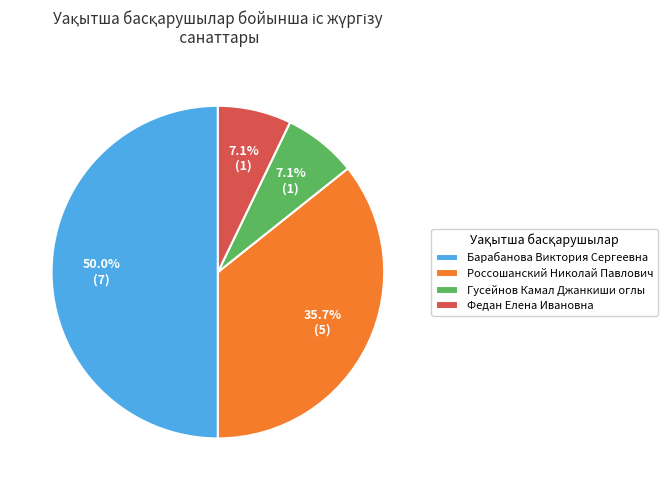

Approximately how many times larger is the value at Россошанский Николай Павлович compared to Федан Елена Ивановна?

5.0